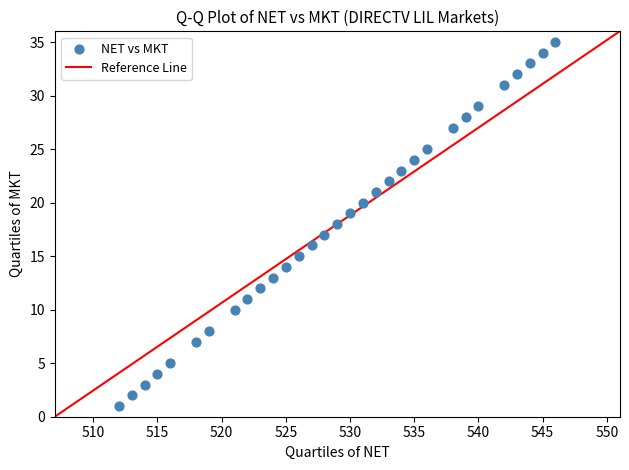

What is the range of Y values (max minus min)?

34